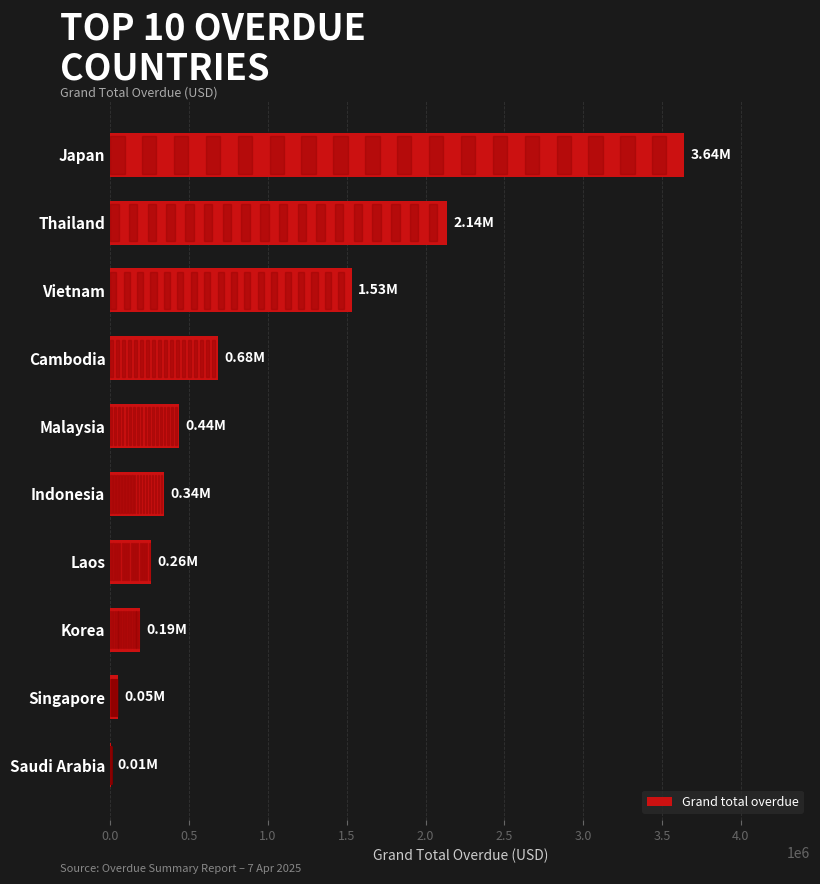

Which has a higher value, Singapore or Cambodia?

Cambodia